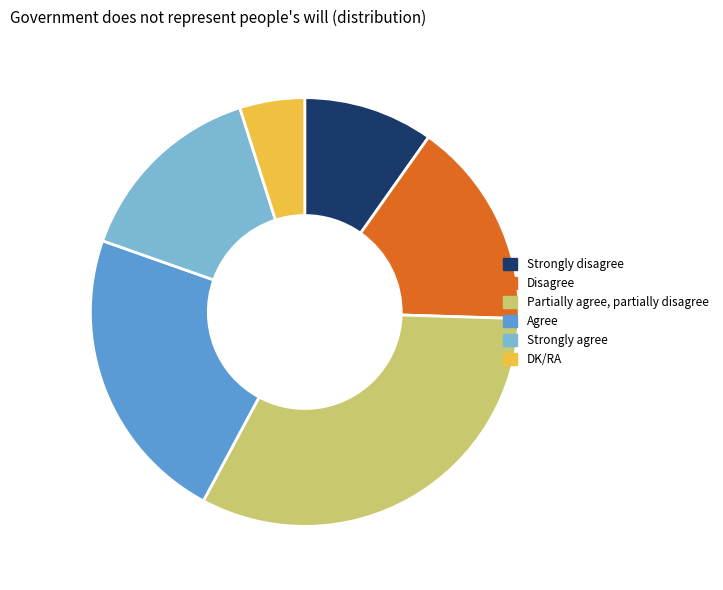

The DK/RA slice represents 10% of the pie. True or false?

False